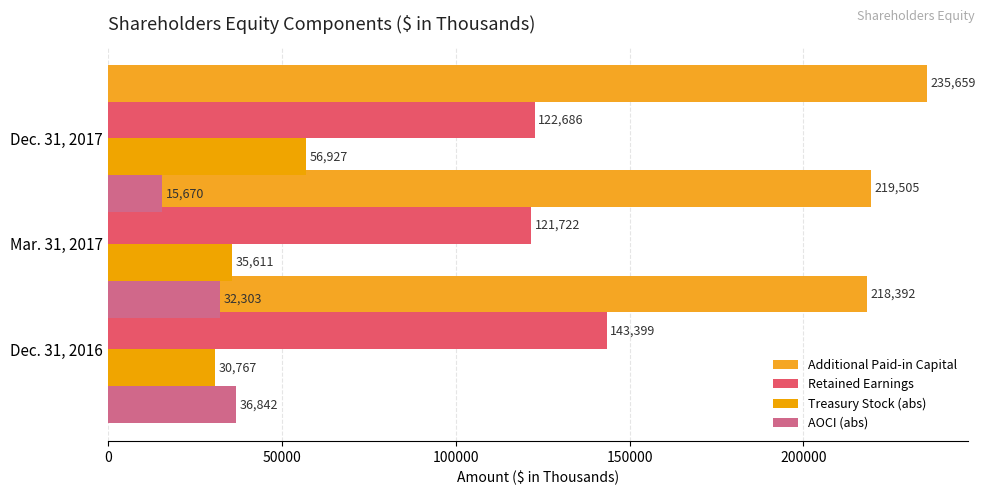

Reading left to right, list all the values displayed in this chart.

Additional Paid-in Capital: 218392	219505	235659
Retained Earnings: 143399	121722	122686
Treasury Stock (abs): 30767	35611	56927
AOCI (abs): 36842	32303	15670